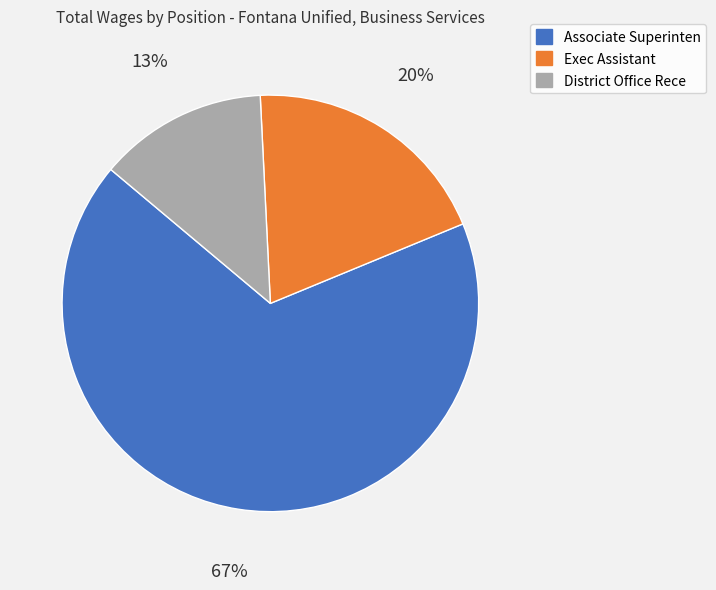

What percentage is the District Office Rece slice, to the nearest percent?

13%